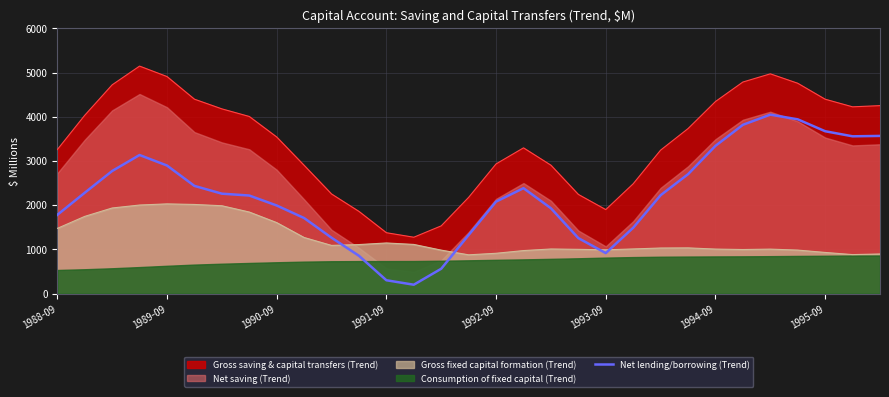

True or false: Gross fixed capital formation (Trend) and Gross saving & capital transfers (Trend) cross at least once.

False